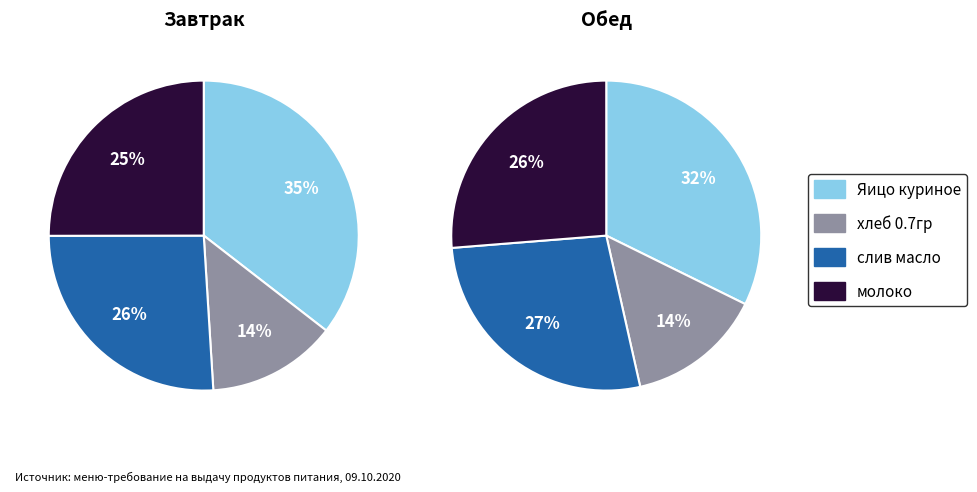

Which slice is the largest?

Яицо куриное